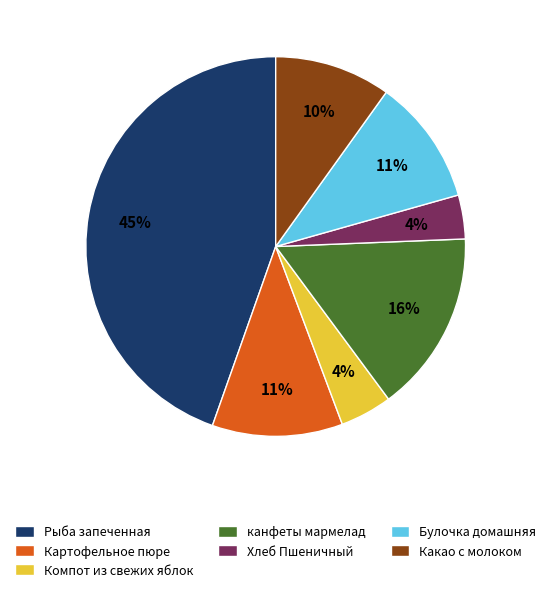

Do канфеты мармелад and Хлеб Пшеничный together represent more than half of the pie?

No